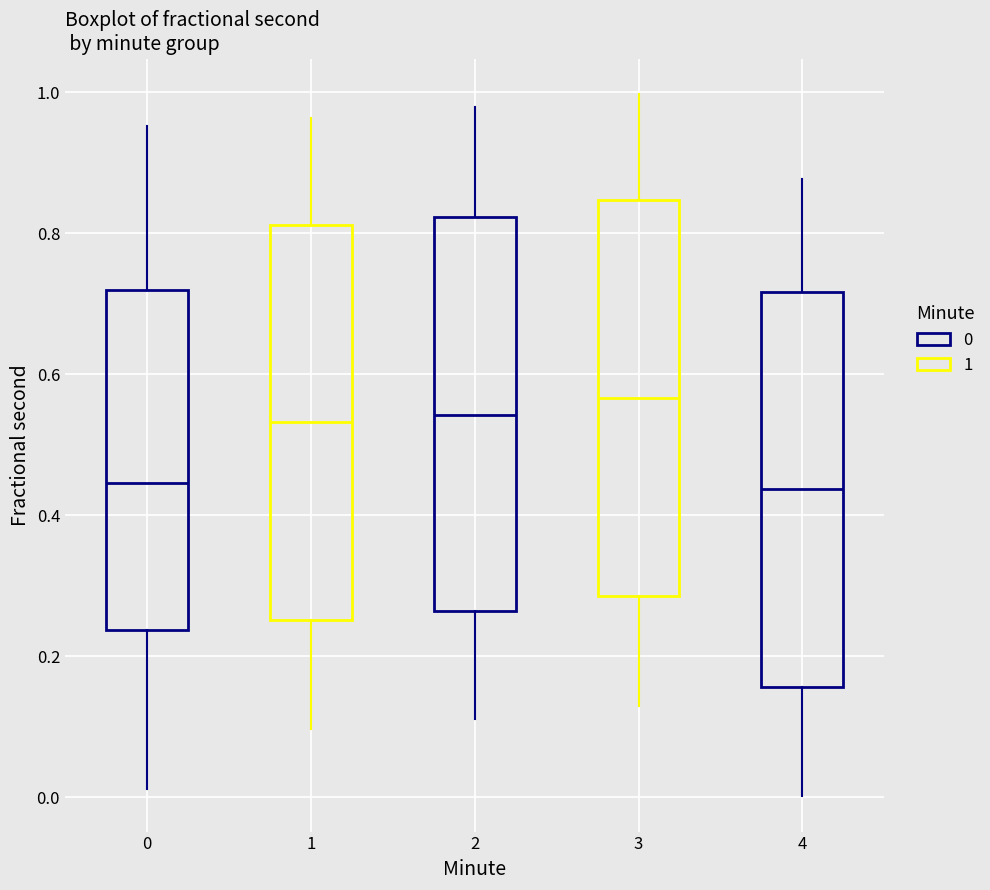

Where is the upper edge of the box at x = 3 on the y-axis? The values are not printed on the chart, so give them approximately, as read against the axis.

0.84